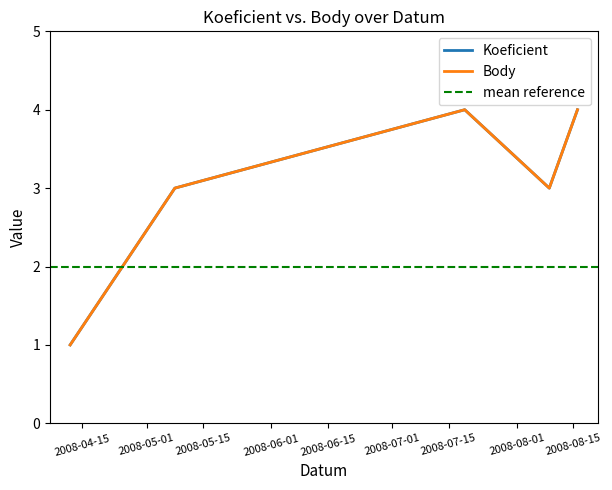

How many lines are shown in the chart?

2